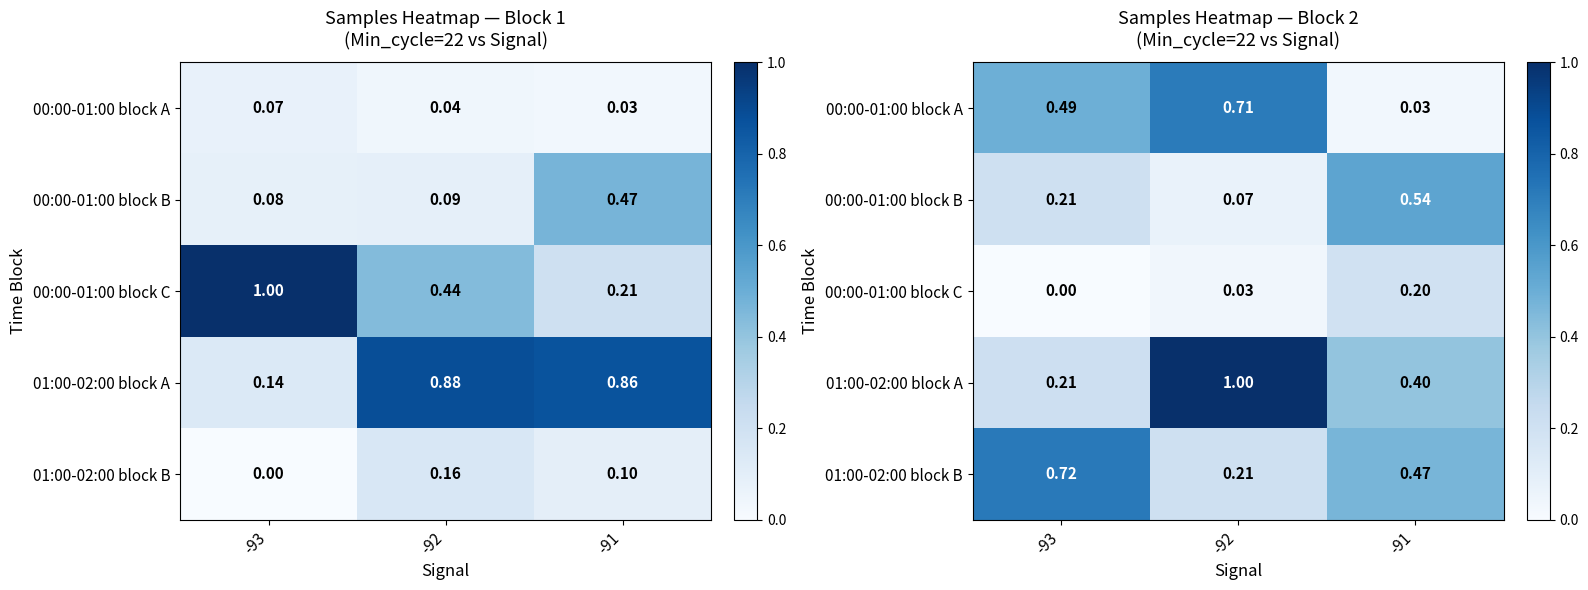

Where is 00:00-01:00 block B nearest to the value 0?

-92